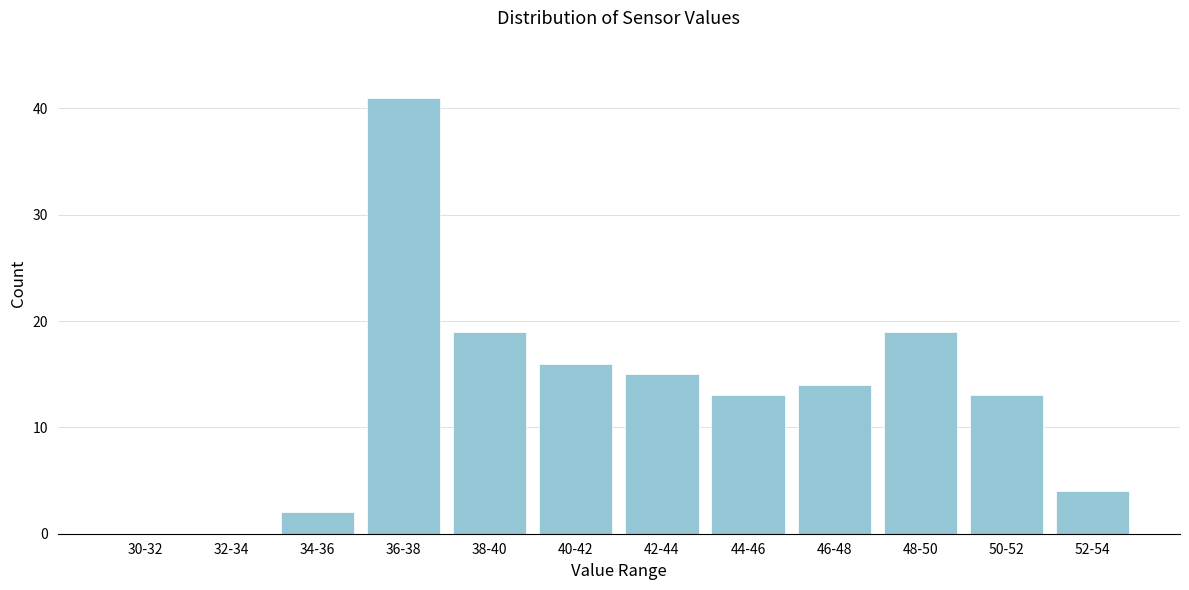

Reading left to right, transcribe all the data shown in this chart.

30-32=0	32-34=0	34-36=2	36-38=41	38-40=19	40-42=16	42-44=15	44-46=13	46-48=14	48-50=19	50-52=13	52-54=4